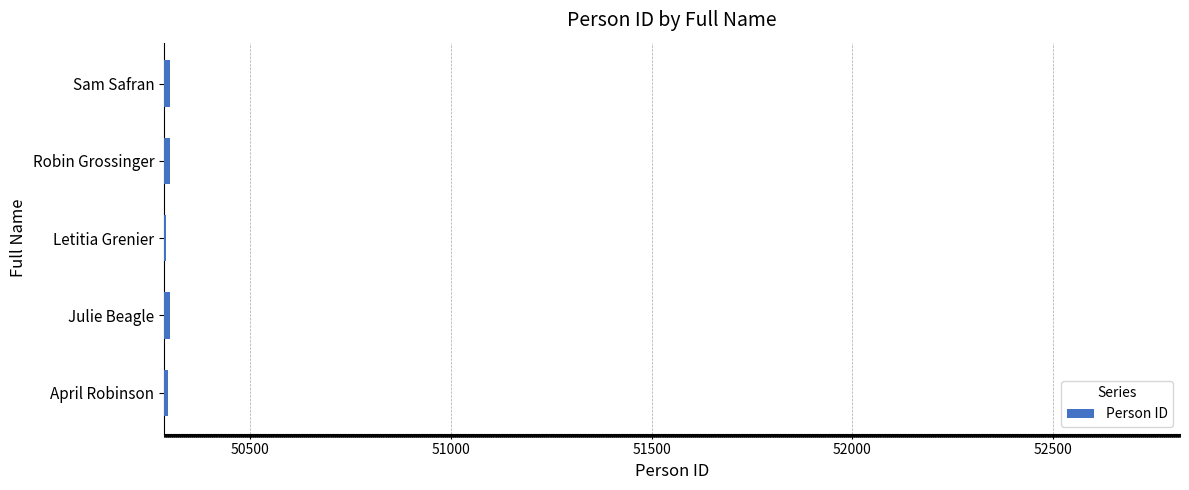

What is the sum of the values at Letitia Grenier and Julie Beagle?

100589